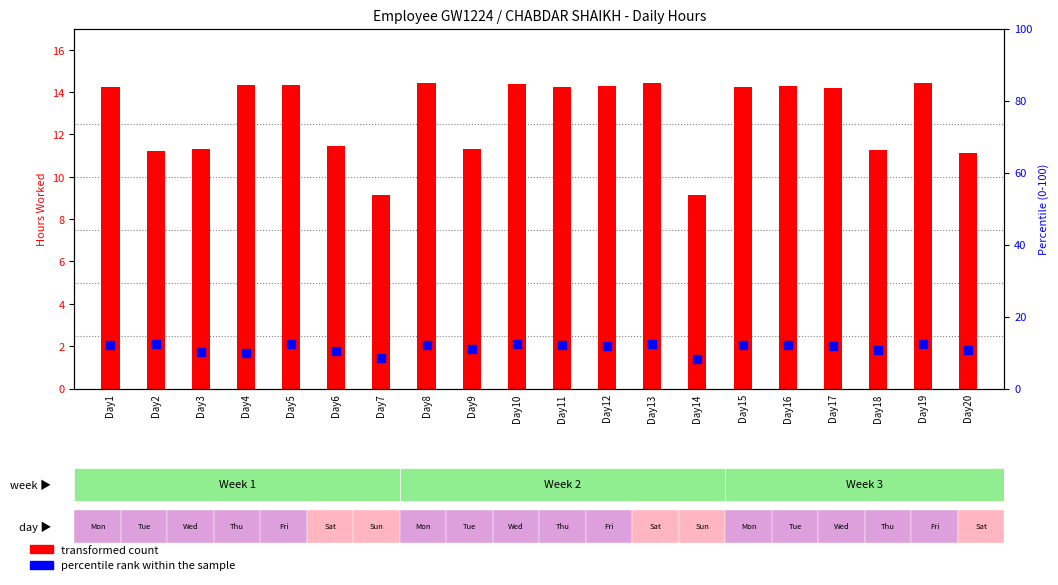

Which series has the largest total across all categories?

transformed count